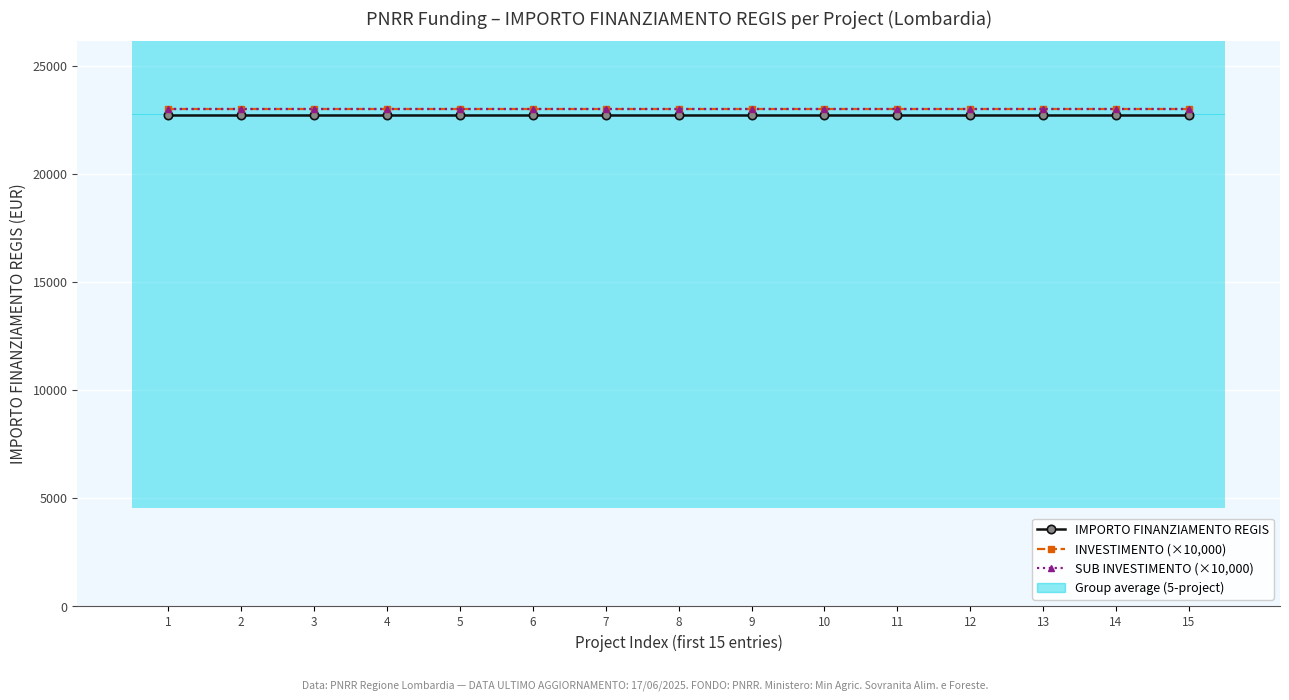

What is the sum of all IMPORTO FINANZIAMENTO REGIS values?

341250